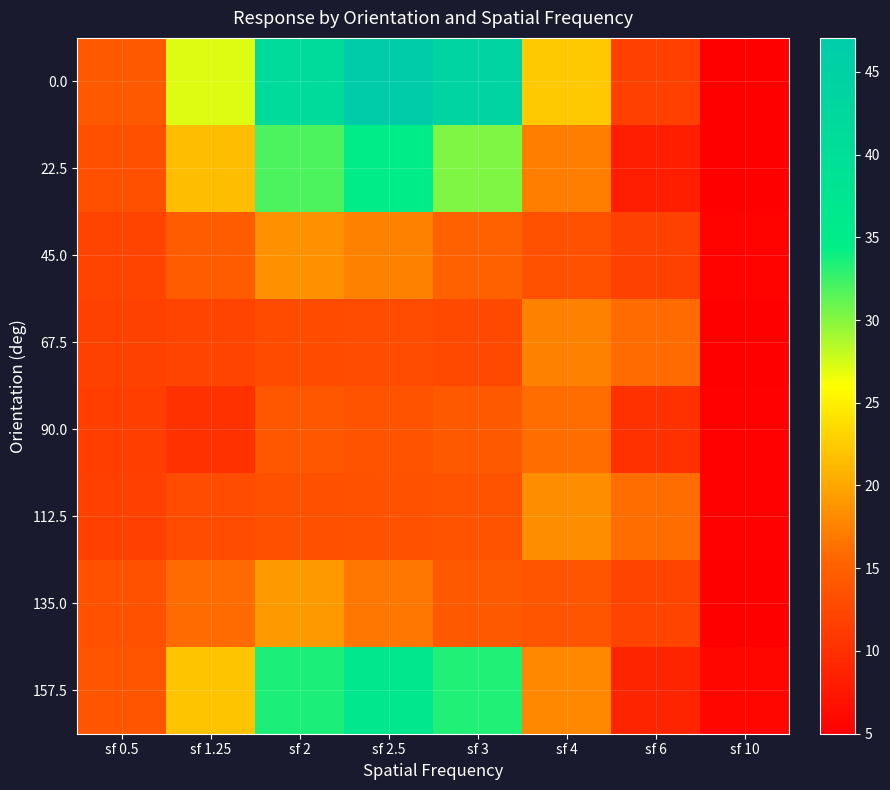

Reading left to right, transcribe all the data shown in this chart.

0.0: sf 0.5=14.3	sf 1.25=27.1	sf 2=41.7	sf 2.5=47.1	sf 3=44.0	sf 4=22.4	sf 6=11.6	sf 10=5.1
22.5: sf 0.5=13.4	sf 1.25=21.5	sf 2=31.9	sf 2.5=34.9	sf 3=30.3	sf 4=17.3	sf 6=8.1	sf 10=5.1
45.0: sf 0.5=12.1	sf 1.25=14.5	sf 2=18.5	sf 2.5=17.4	sf 3=14.9	sf 4=13.4	sf 6=11.9	sf 10=5.4
67.5: sf 0.5=11.8	sf 1.25=12.0	sf 2=12.9	sf 2.5=12.9	sf 3=12.4	sf 4=17.3	sf 6=15.9	sf 10=5.0
90.0: sf 0.5=11.5	sf 1.25=10.1	sf 2=13.9	sf 2.5=13.5	sf 3=14.3	sf 4=16.0	sf 6=10.2	sf 10=5.2
112.5: sf 0.5=11.6	sf 1.25=13.0	sf 2=13.4	sf 2.5=13.5	sf 3=13.7	sf 4=18.2	sf 6=16.1	sf 10=5.3
135.0: sf 0.5=13.4	sf 1.25=16.0	sf 2=19.0	sf 2.5=16.7	sf 3=14.3	sf 4=13.8	sf 6=12.2	sf 10=5.1
157.5: sf 0.5=13.8	sf 1.25=22.1	sf 2=33.5	sf 2.5=36.8	sf 3=33.3	sf 4=17.9	sf 6=8.9	sf 10=5.8